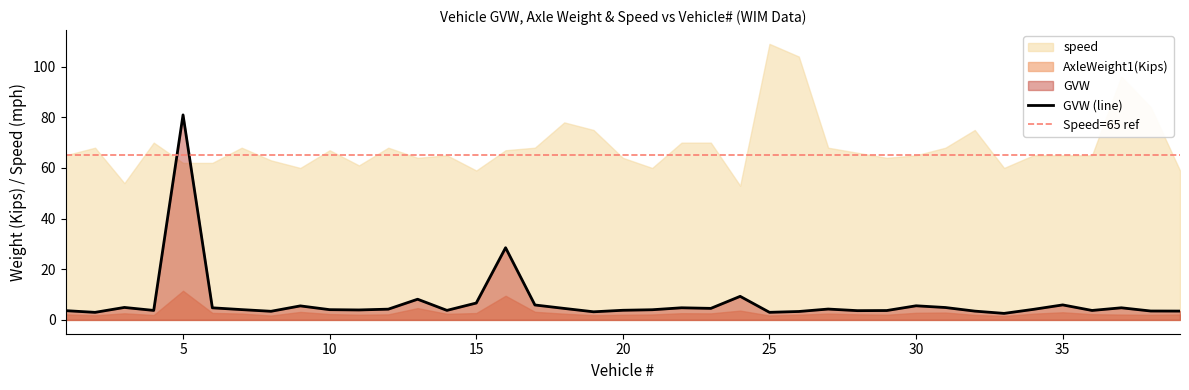

Reading left to right, transcribe all the data shown in this chart.

GVW: 1=3.7	2=3.0	3=4.9	4=3.8	5=81.0	6=4.8	7=4.1	8=3.4	9=5.5	10=4.0	11=3.9	12=4.2	13=8.2	14=3.8	15=6.7	16=28.5	17=5.9	18=4.5	19=3.2	20=3.8	21=4.0	22=4.8	23=4.6	24=9.3	25=3.0	26=3.3	27=4.3	28=3.7	29=3.7	30=5.6	31=4.9	32=3.5	33=2.6	34=4.2	35=5.9	36=3.7	37=4.8	38=3.5	39=3.5
AxleWeight1(Kips): 1=2.2	2=1.8	3=2.6	4=1.9	5=11.5	6=2.8	7=2.5	8=1.7	9=3.2	10=2.3	11=2.0	12=2.2	13=4.7	14=2.4	15=2.7	16=9.5	17=3.2	18=2.5	19=1.9	20=2.0	21=2.1	22=2.6	23=2.6	24=3.7	25=1.7	26=2.1	27=2.5	28=2.2	29=2.0	30=2.8	31=2.9	32=2.0	33=1.5	34=2.5	35=3.0	36=2.3	37=2.1	38=2.0	39=2.1
speed: 1=65.0	2=68.0	3=54.0	4=70.0	5=62.0	6=62.0	7=68.0	8=63.0	9=60.0	10=67.0	11=61.0	12=68.0	13=64.0	14=65.0	15=59.0	16=67.0	17=68.0	18=78.0	19=75.0	20=64.0	21=60.0	22=70.0	23=70.0	24=53.0	25=109.0	26=104.0	27=68.0	28=66.0	29=64.0	30=65.0	31=68.0	32=75.0	33=60.0	34=65.0	35=65.0	36=65.0	37=96.0	38=84.0	39=59.0